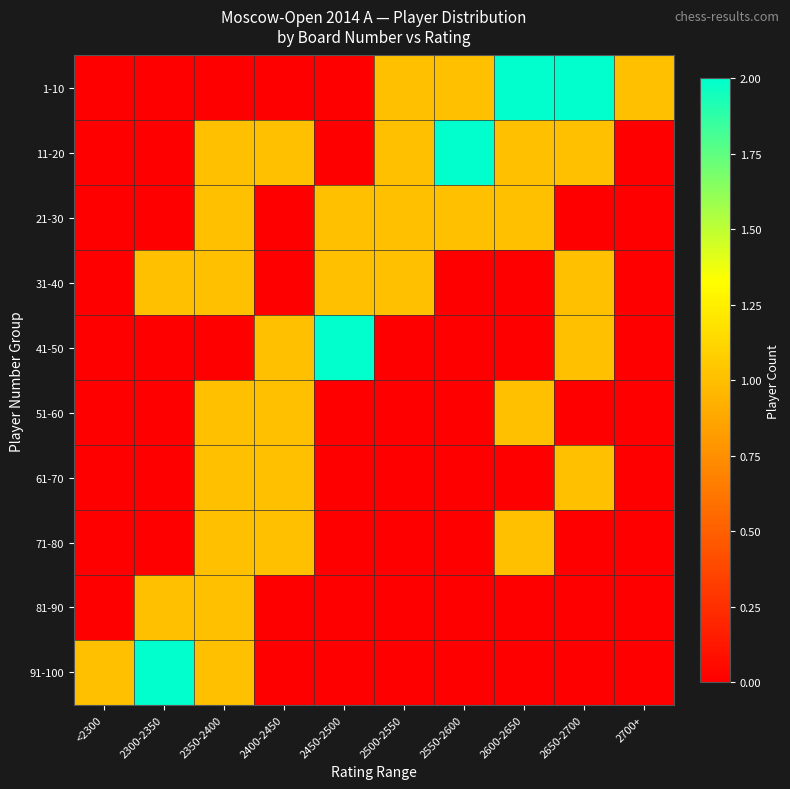

Reading right to left, list all the values displayed in this chart.

1-10: 2700+=1	2650-2700=2	2600-2650=2	2550-2600=1	2500-2550=1	2450-2500=0	2400-2450=0	2350-2400=0	2300-2350=0	<2300=0
11-20: 2700+=0	2650-2700=1	2600-2650=1	2550-2600=2	2500-2550=1	2450-2500=0	2400-2450=1	2350-2400=1	2300-2350=0	<2300=0
21-30: 2700+=0	2650-2700=0	2600-2650=1	2550-2600=1	2500-2550=1	2450-2500=1	2400-2450=0	2350-2400=1	2300-2350=0	<2300=0
31-40: 2700+=0	2650-2700=1	2600-2650=0	2550-2600=0	2500-2550=1	2450-2500=1	2400-2450=0	2350-2400=1	2300-2350=1	<2300=0
41-50: 2700+=0	2650-2700=1	2600-2650=0	2550-2600=0	2500-2550=0	2450-2500=2	2400-2450=1	2350-2400=0	2300-2350=0	<2300=0
51-60: 2700+=0	2650-2700=0	2600-2650=1	2550-2600=0	2500-2550=0	2450-2500=0	2400-2450=1	2350-2400=1	2300-2350=0	<2300=0
61-70: 2700+=0	2650-2700=1	2600-2650=0	2550-2600=0	2500-2550=0	2450-2500=0	2400-2450=1	2350-2400=1	2300-2350=0	<2300=0
71-80: 2700+=0	2650-2700=0	2600-2650=1	2550-2600=0	2500-2550=0	2450-2500=0	2400-2450=1	2350-2400=1	2300-2350=0	<2300=0
81-90: 2700+=0	2650-2700=0	2600-2650=0	2550-2600=0	2500-2550=0	2450-2500=0	2400-2450=0	2350-2400=1	2300-2350=1	<2300=0
91-100: 2700+=0	2650-2700=0	2600-2650=0	2550-2600=0	2500-2550=0	2450-2500=0	2400-2450=0	2350-2400=1	2300-2350=2	<2300=1